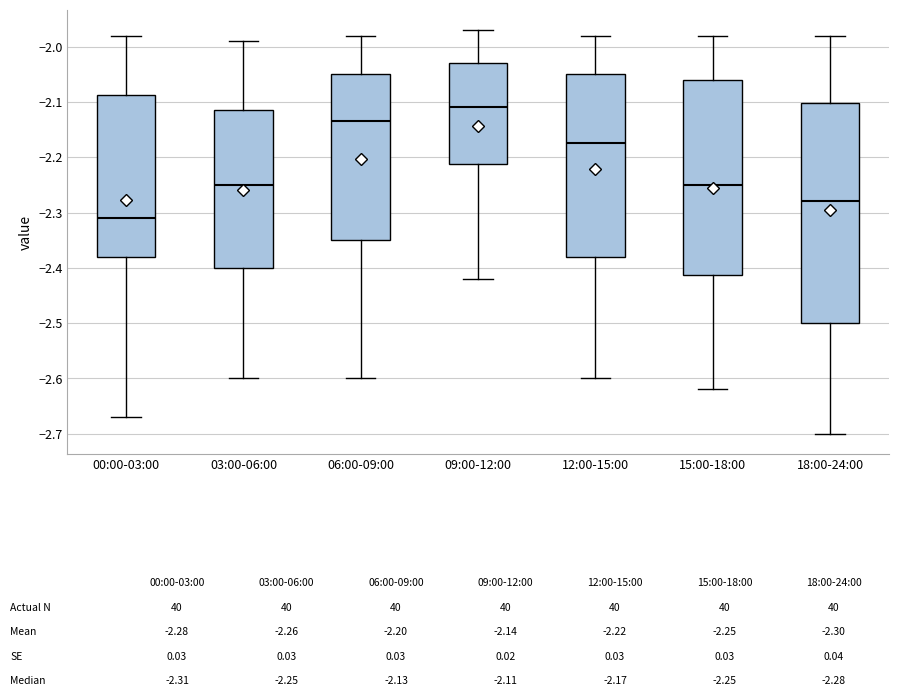

Which box has the lowest median line?

00:00-03:00